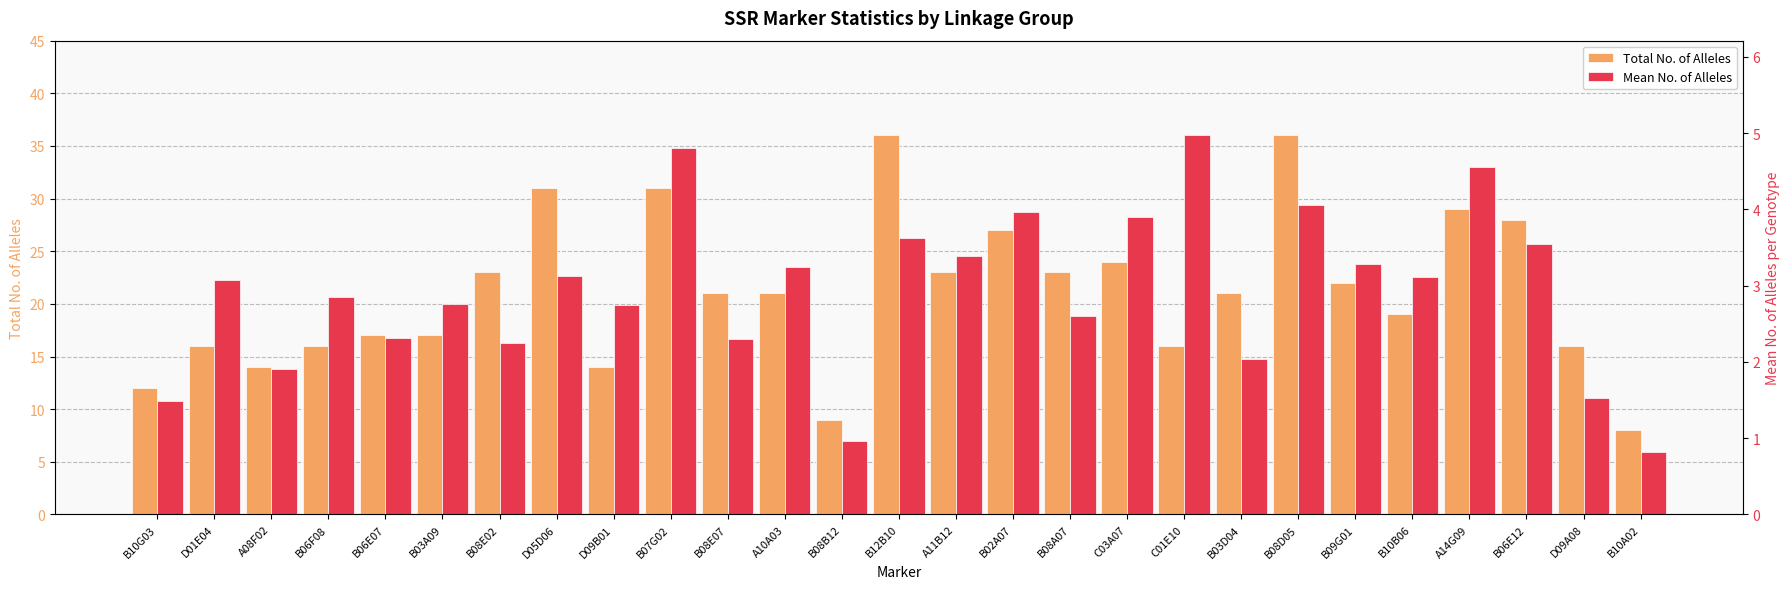

Where does the Mean No. of Alleles series first go above 3?

D01E04